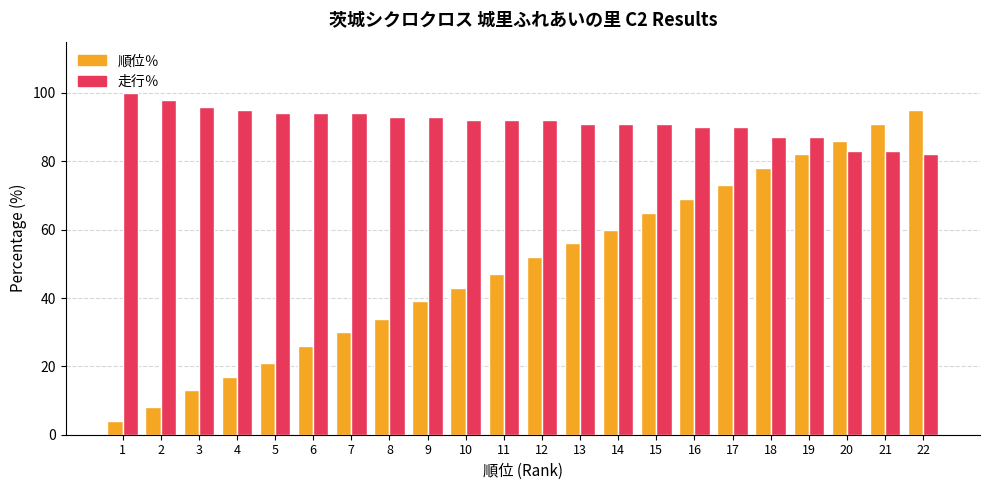

At which label does 順位％ reach its minimum?

1